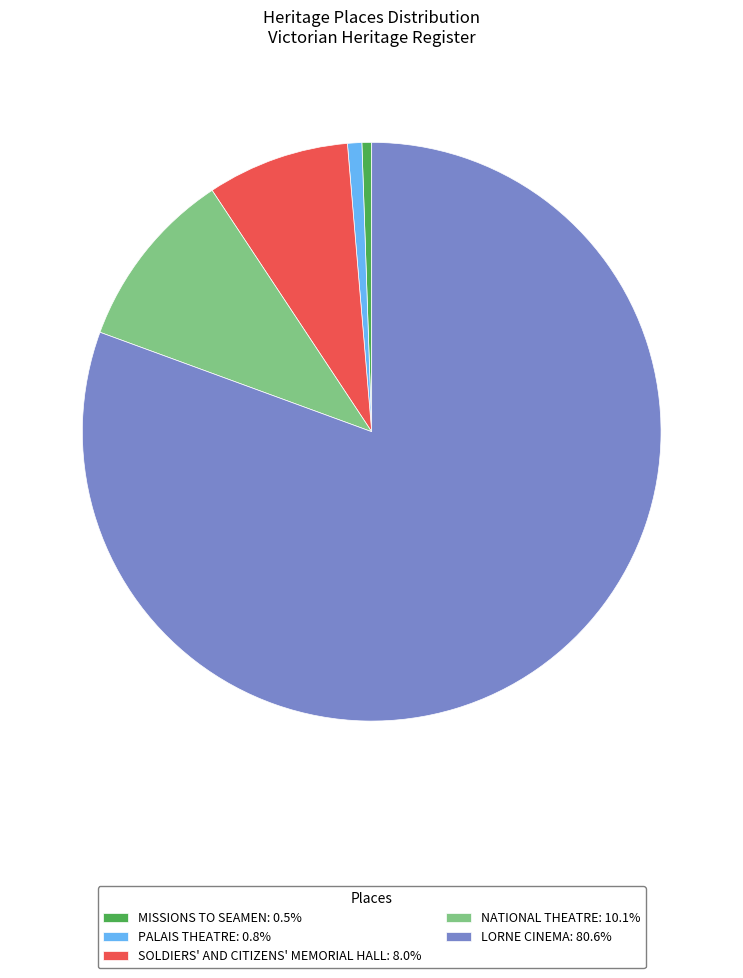

True or false: NATIONAL THEATRE accounts for 10% of the total.

True